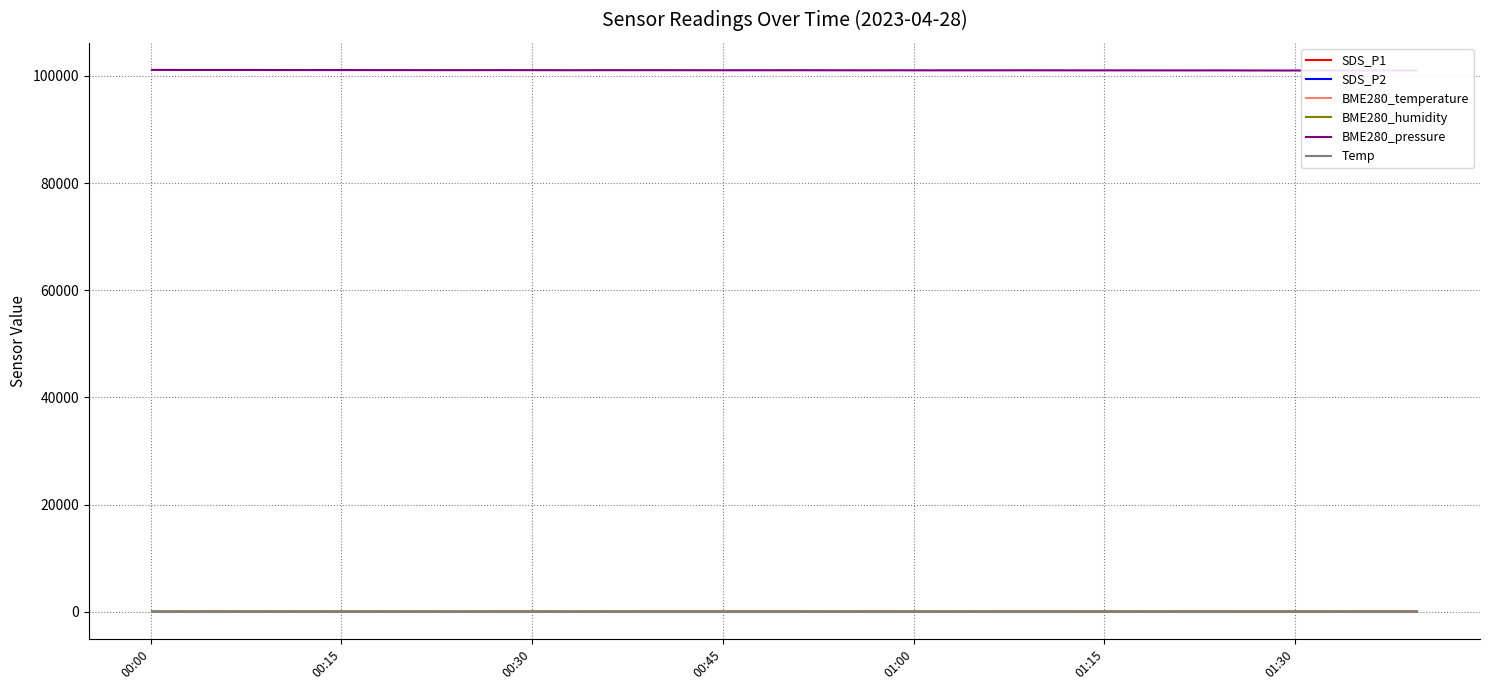

True or false: SDS_P2 and BME280_pressure cross at least once.

False